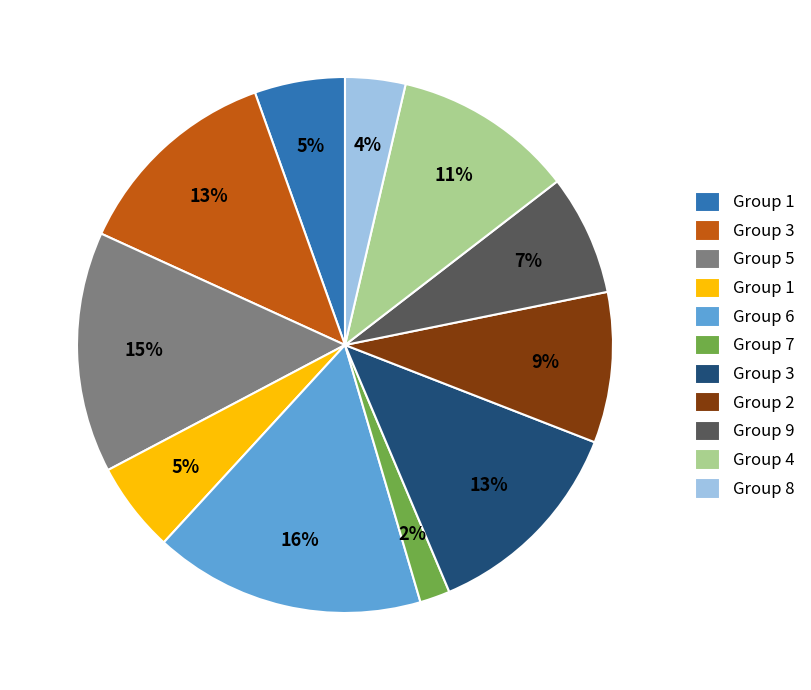

To the nearest percent, what is the average slice percentage?

9%